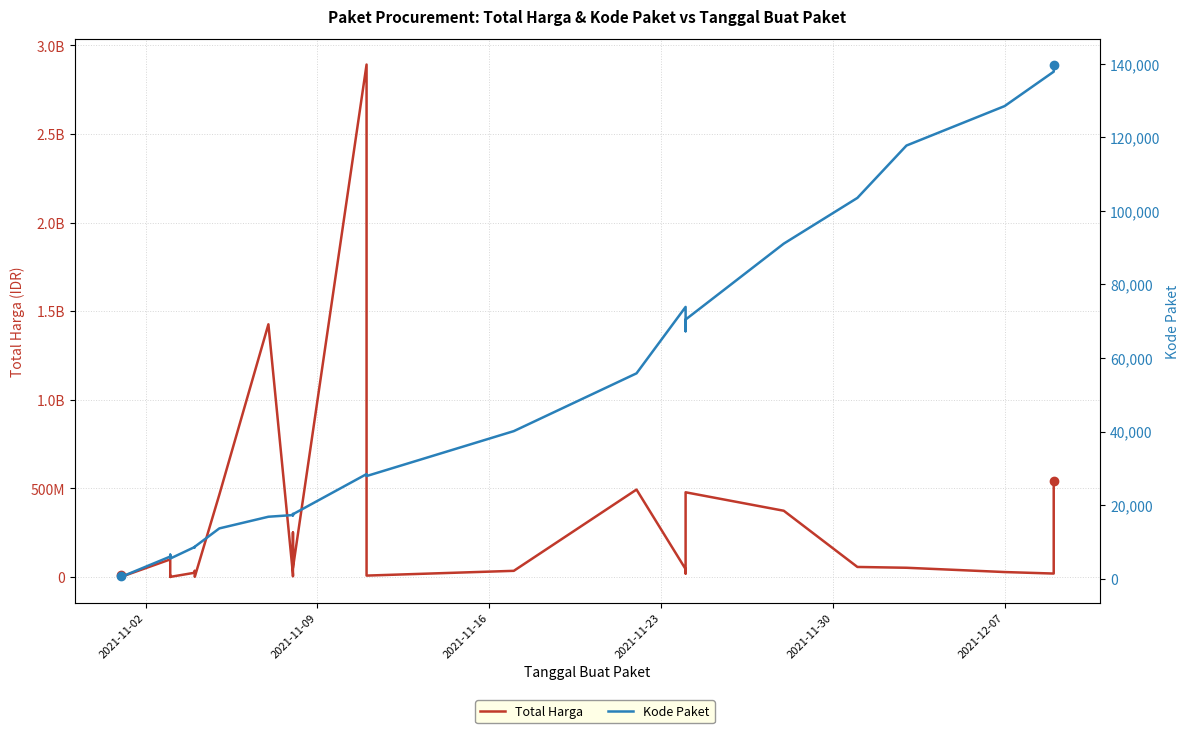

What is the difference between the second highest and second lowest values in the Kode Paket series?

137201